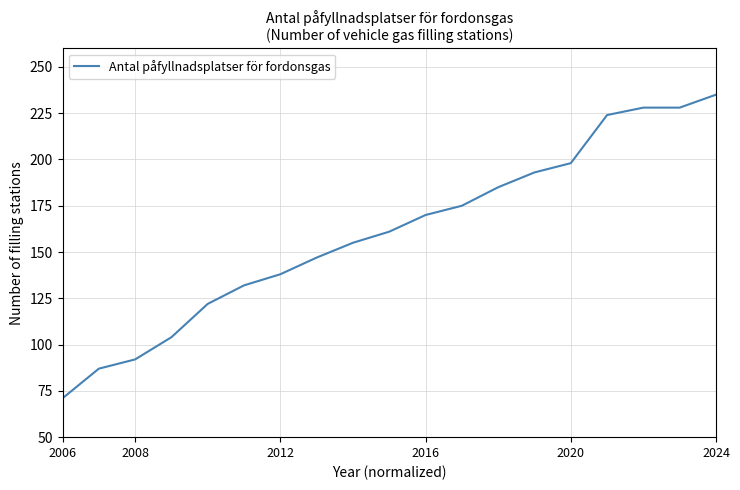

What is the difference between the maximum and minimum values?

164